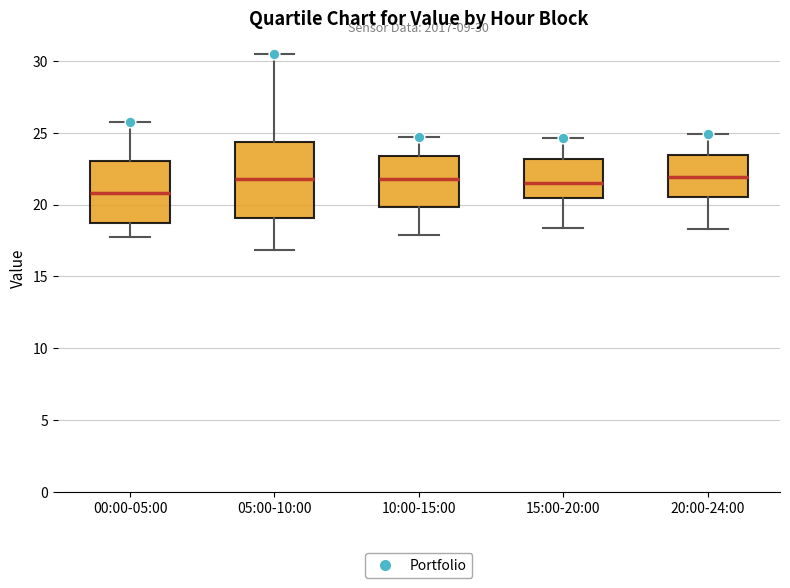

Which box has the lowest median line?

00:00-05:00